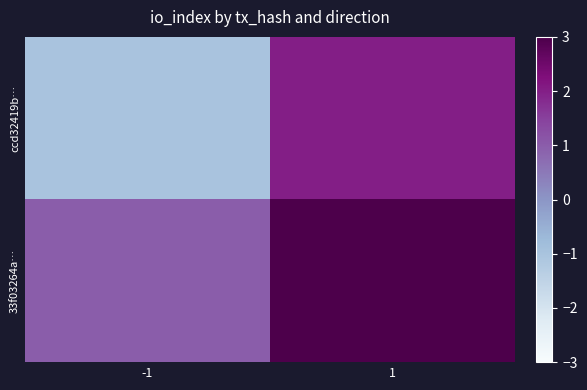

Reading right to left, extract all data points from this chart.

ccd32419b…: 1=2	-1=-1
33f03264a…: 1=3	-1=1